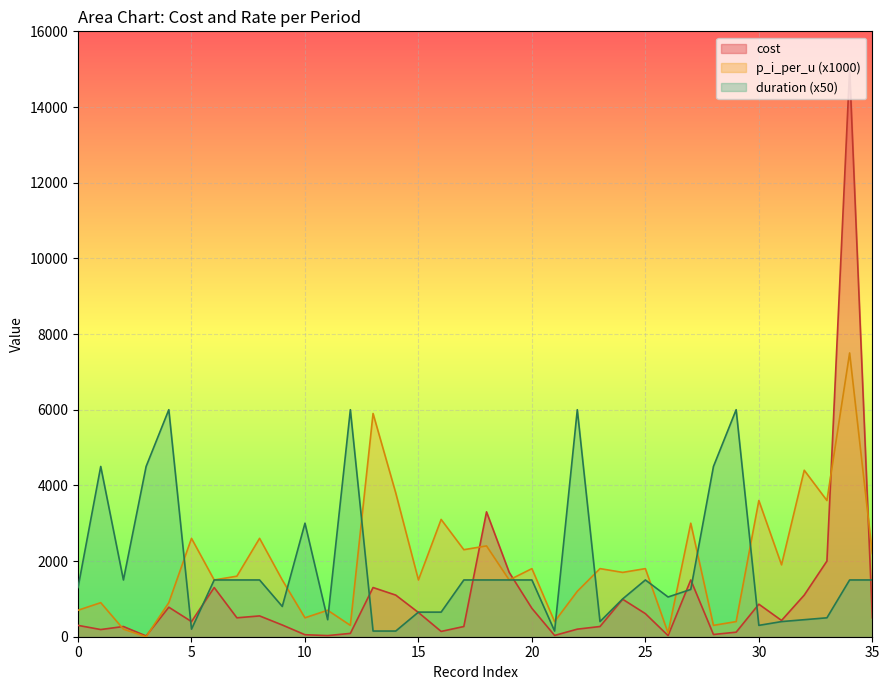

Which series has the largest range (max minus min)?

cost